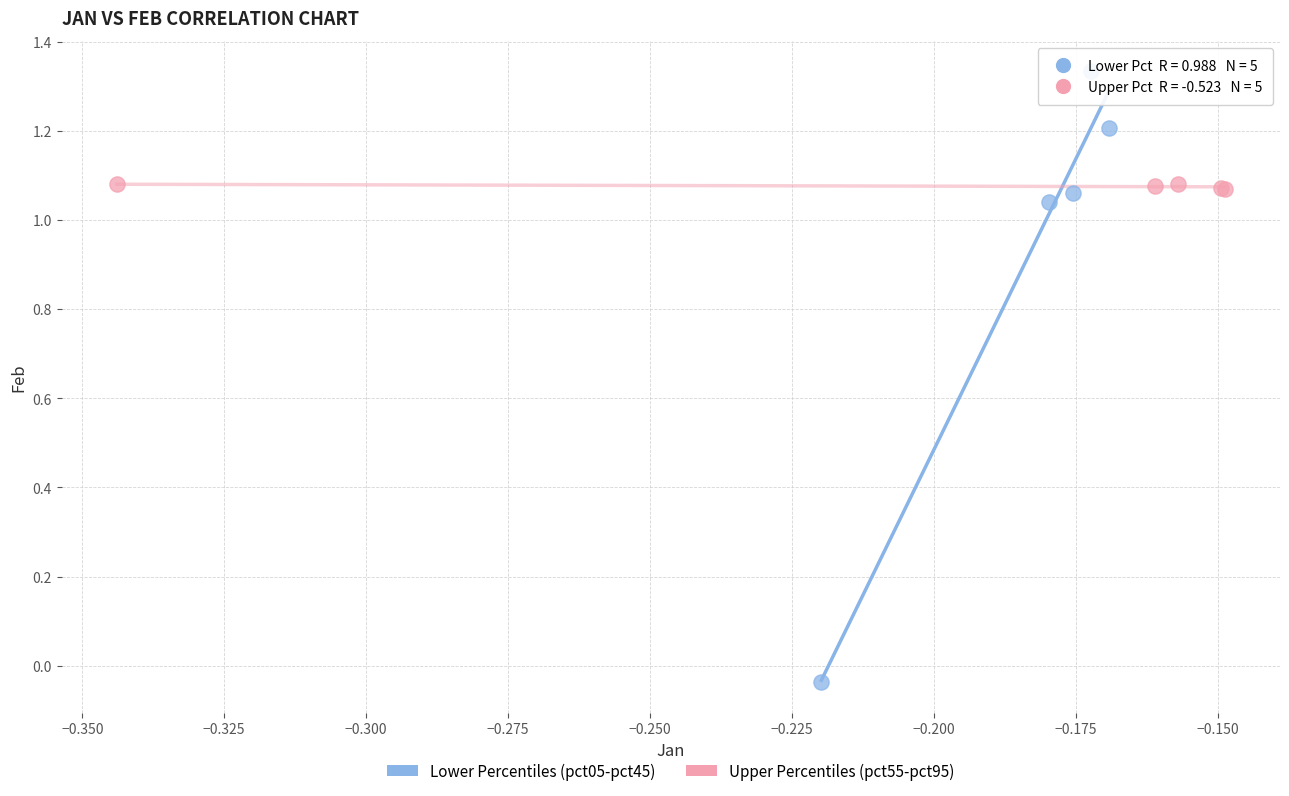

Which series contains the lowest Y value?

Lower Percentiles (pct05-pct45)